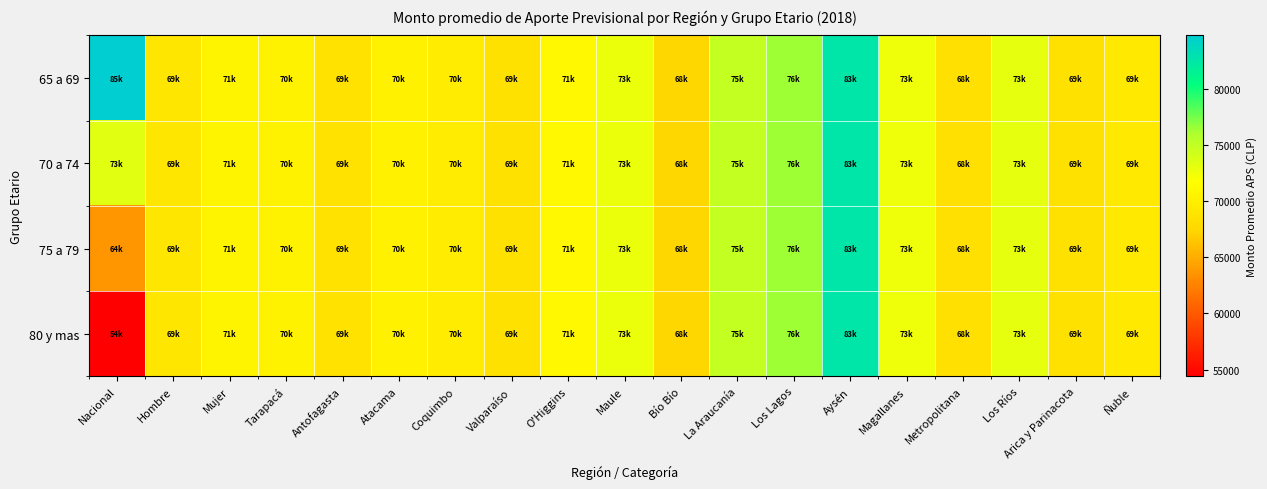

Which series changed the most between Coquimbo and Metropolitana?

65 a 69